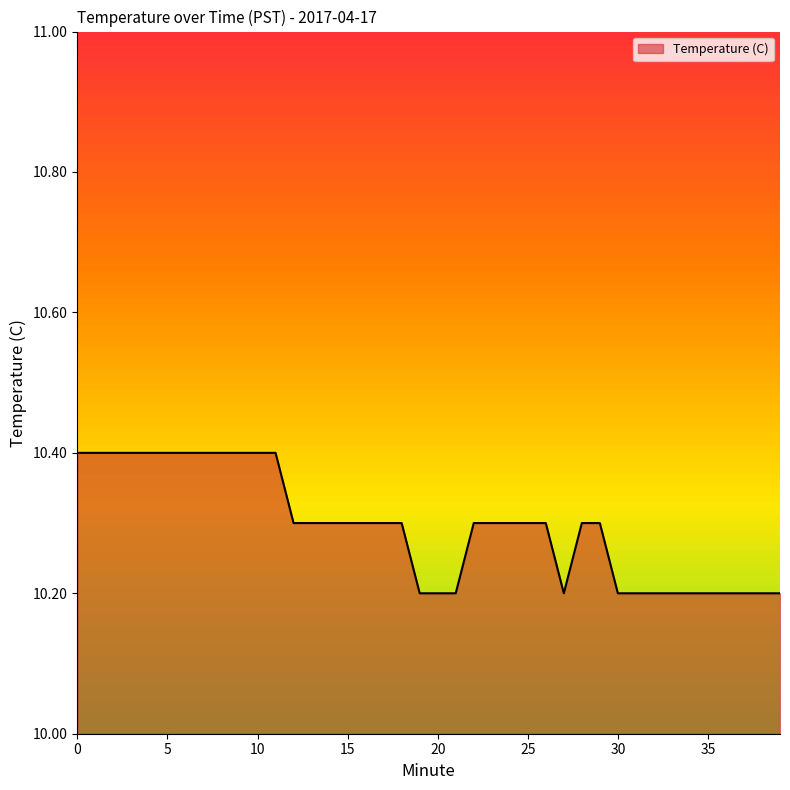

How many categories are shown in the chart?

40